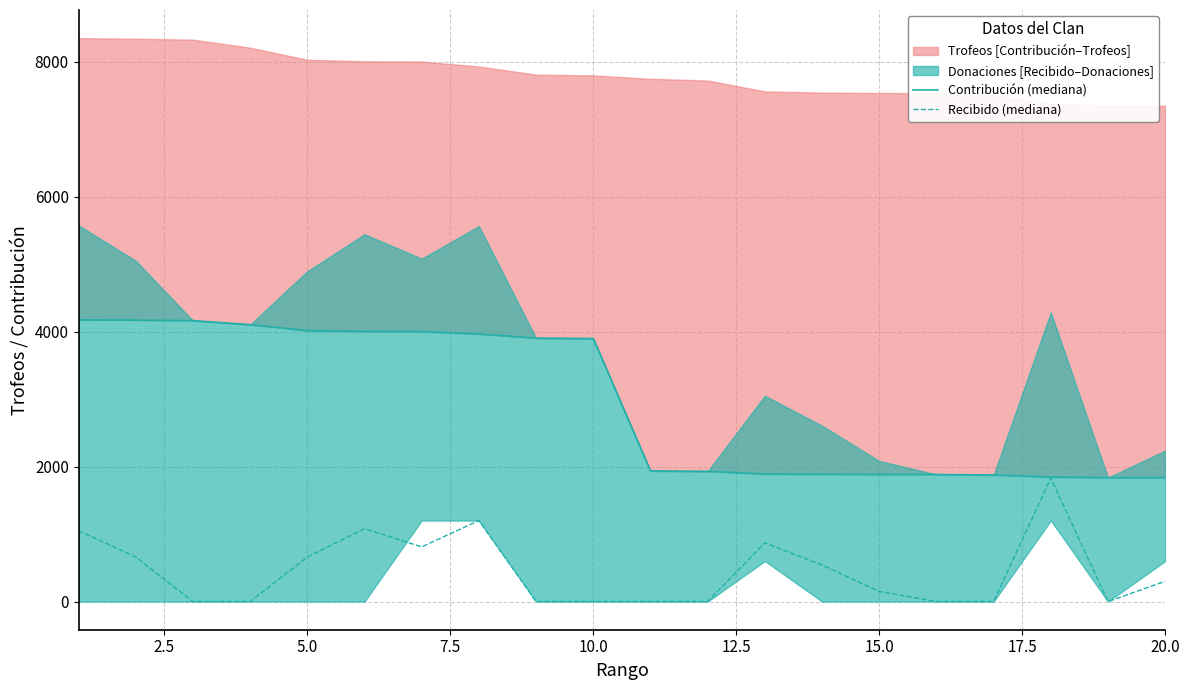

What is the sum of the Contribución (mediana) values at 5.0 and 17.5?

8125